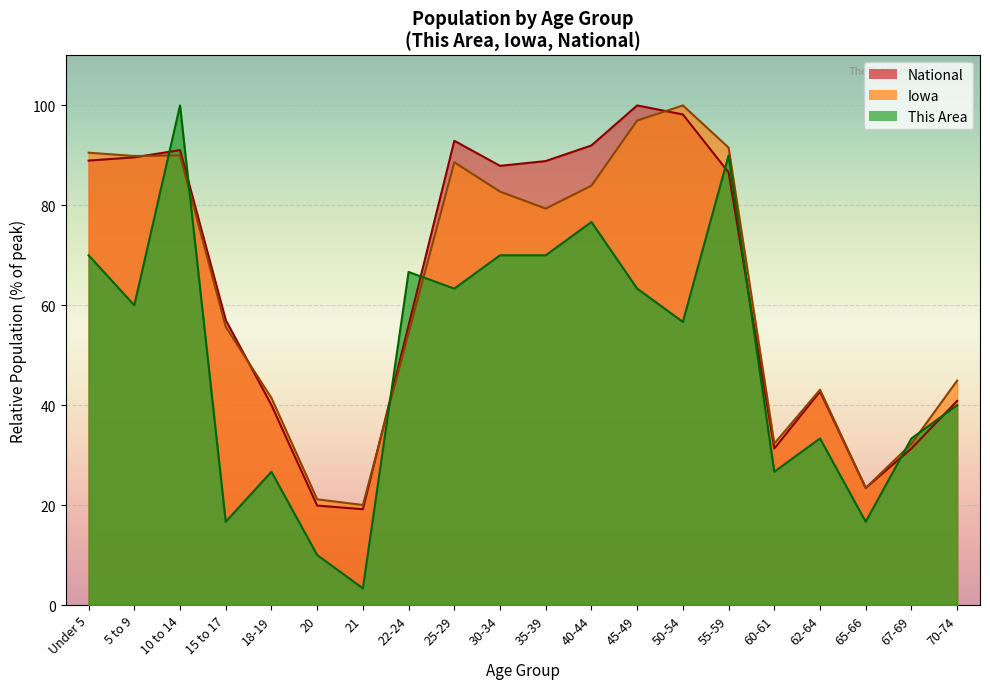

True or false: Iowa and This Area intersect in this chart.

True